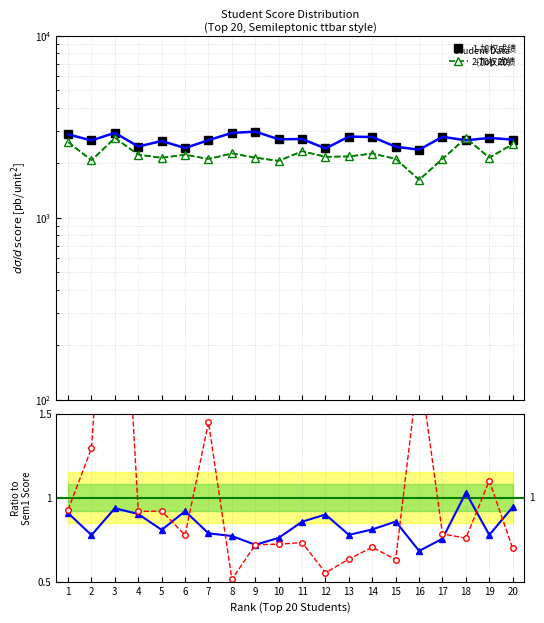

What is the difference between the second highest and second lowest values in the 德育成绩 ratio series?

1.2